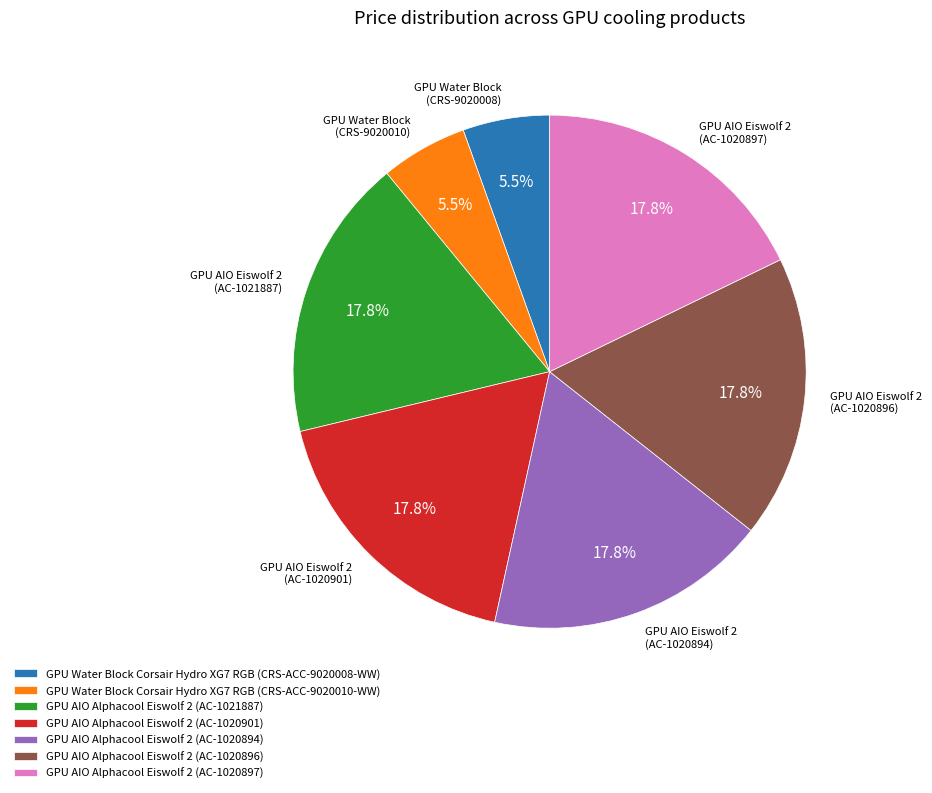

To the nearest percent, what portion does GPU AIO Alphacool Eiswolf 2 (AC-1020896) represent?

18%